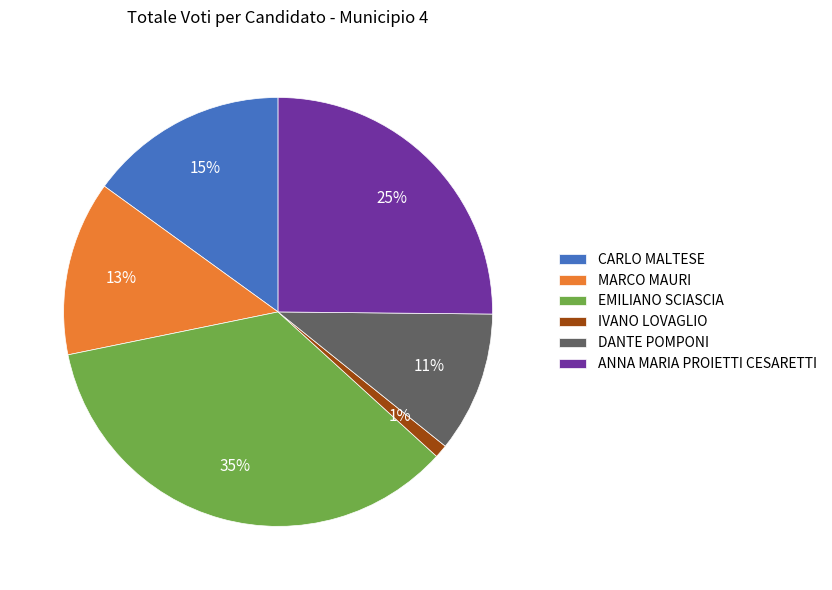

How many segments does this pie chart have?

6